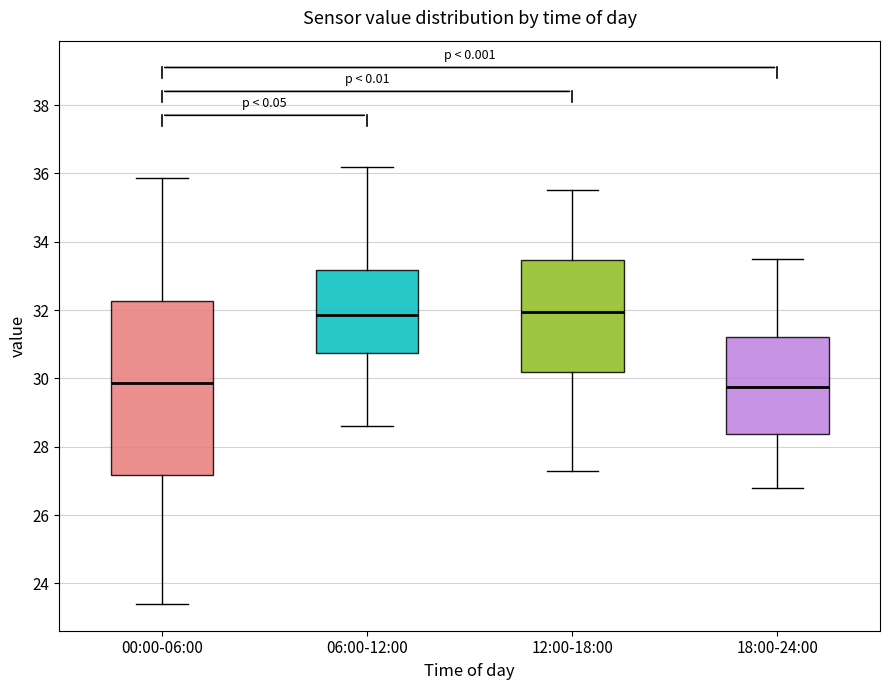

Comparing the boxes themselves (not the whiskers), which one is the tallest?

00:00-06:00